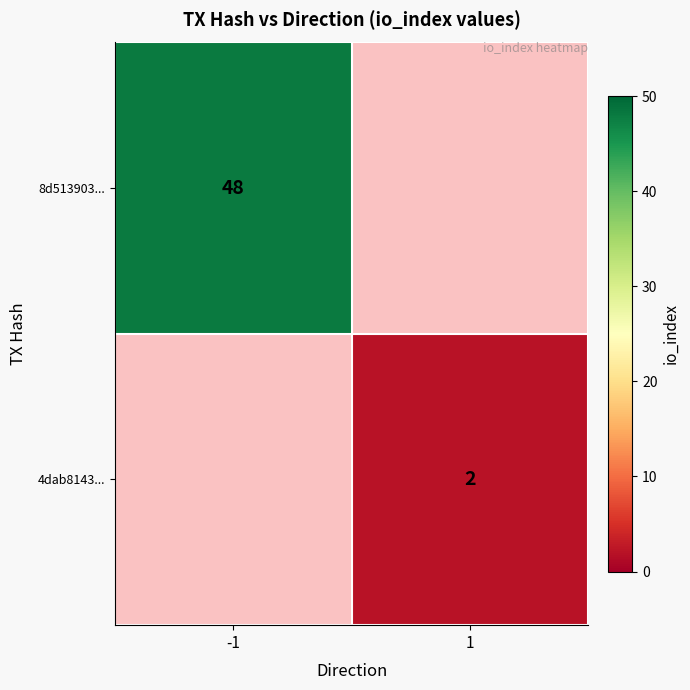

Is it true that 8d513903... equals 48 at -1?

True